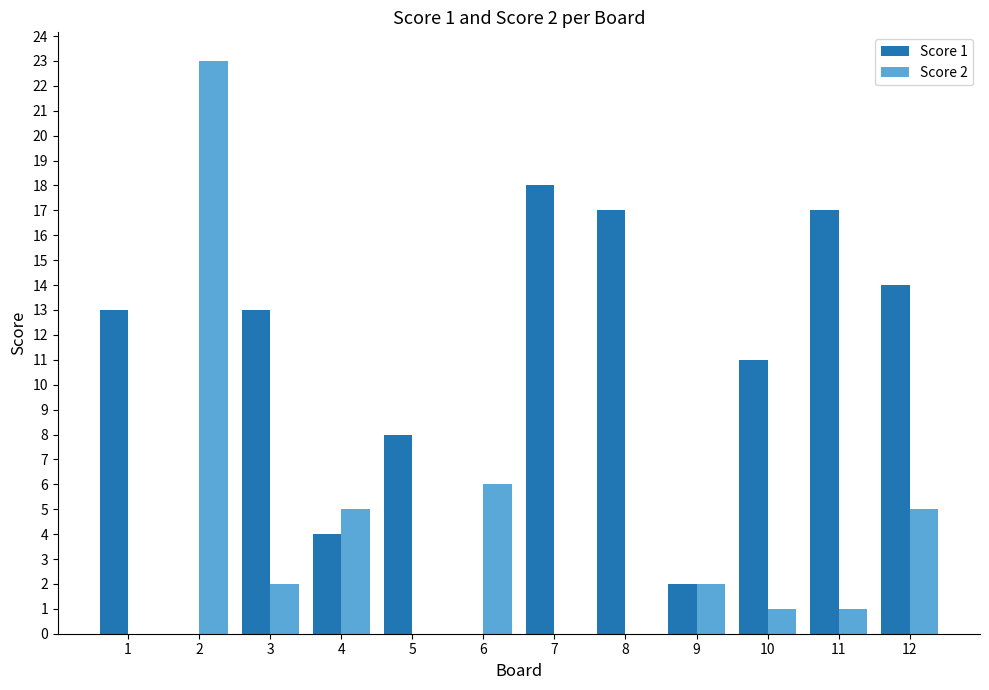

The Score 1 series shows 0 at 6. True or false?

True